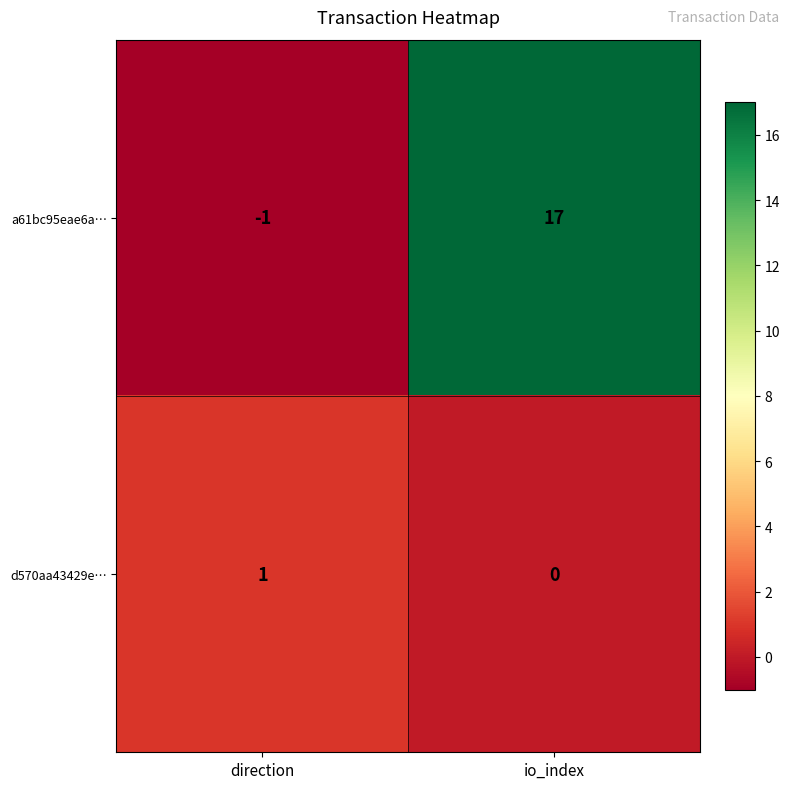

What is the spread (max minus min) of values at io_index?

17